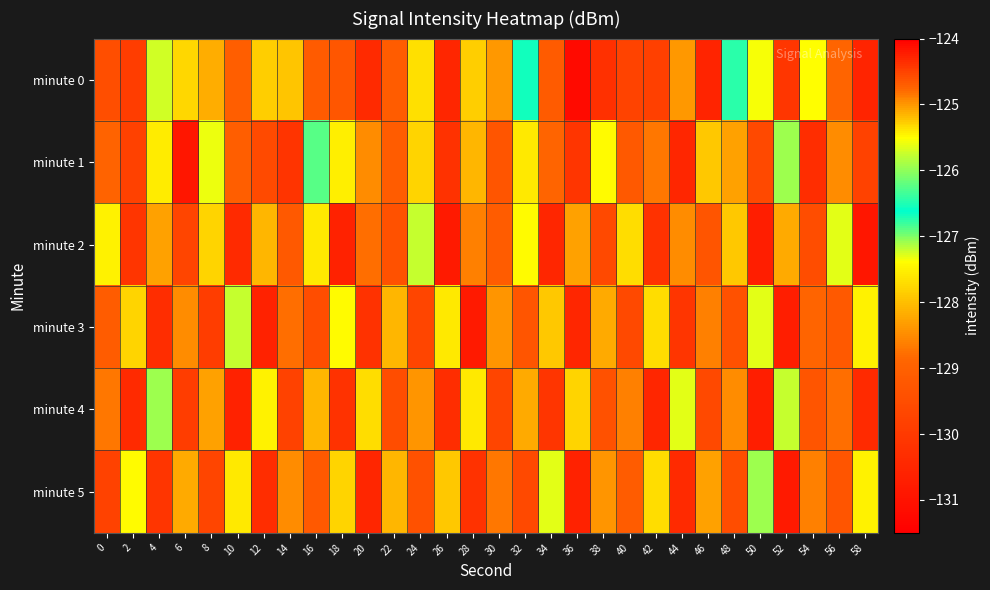

At which category is the sum across all series the highest?

38